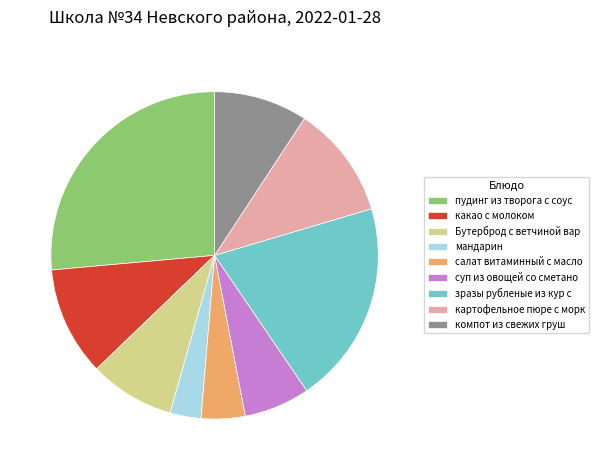

Does any single category account for the majority?

No